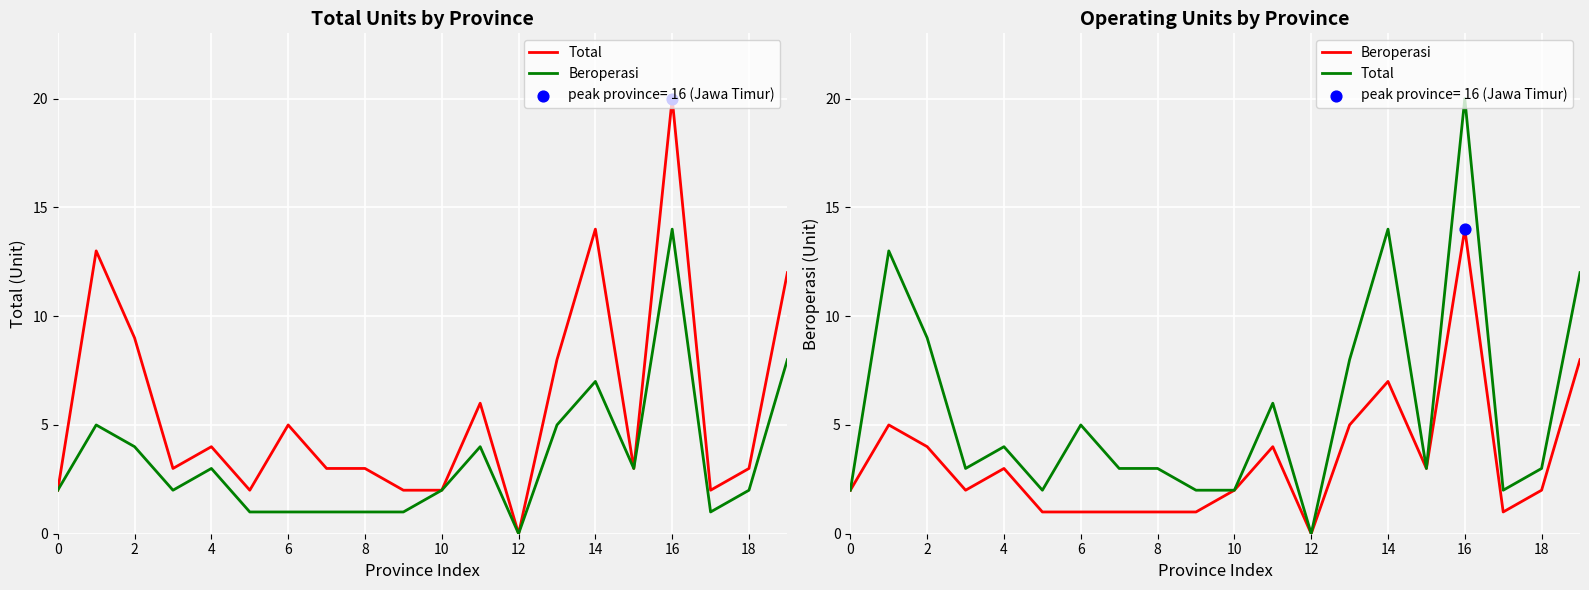

Which series has the largest Y range (max minus min)?

Total